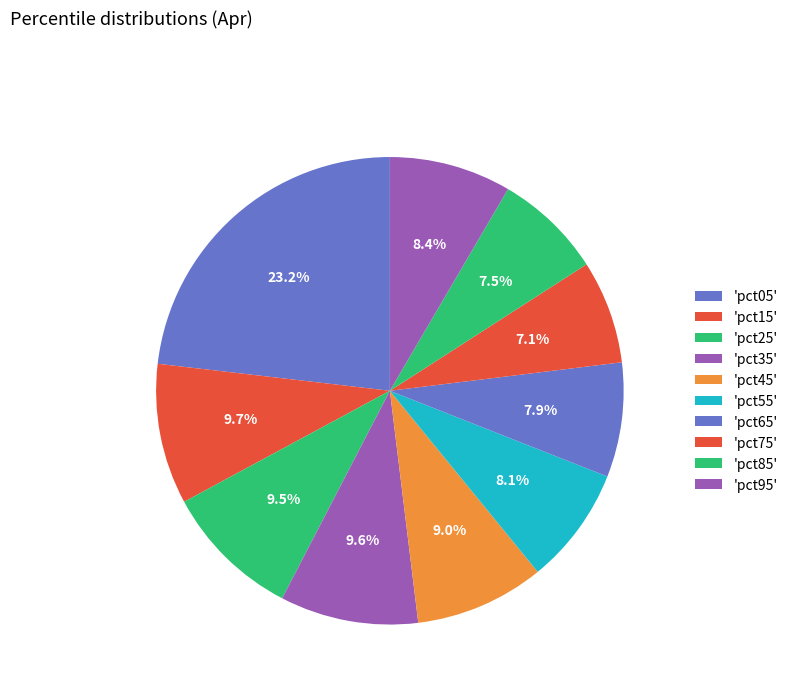

Does any single category account for the majority?

No